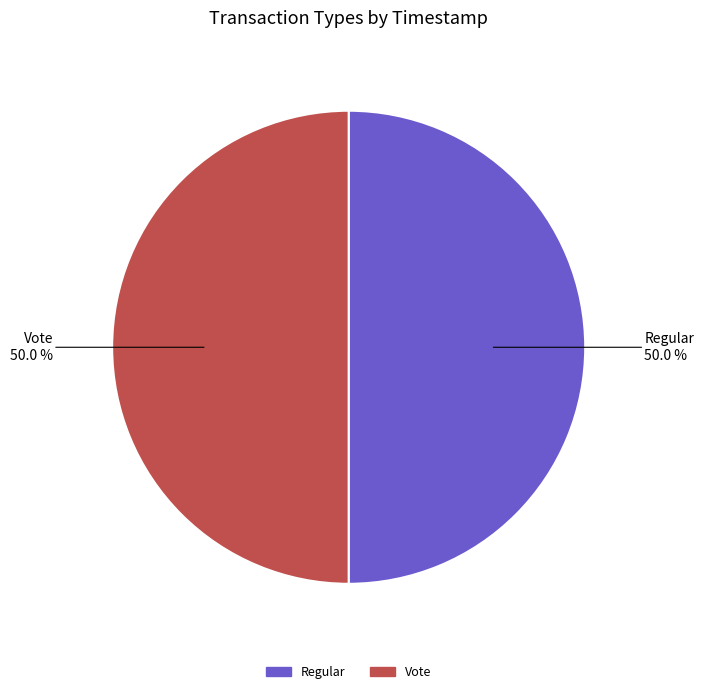

To the nearest percent, what is the combined percentage of Vote and Regular?

100%